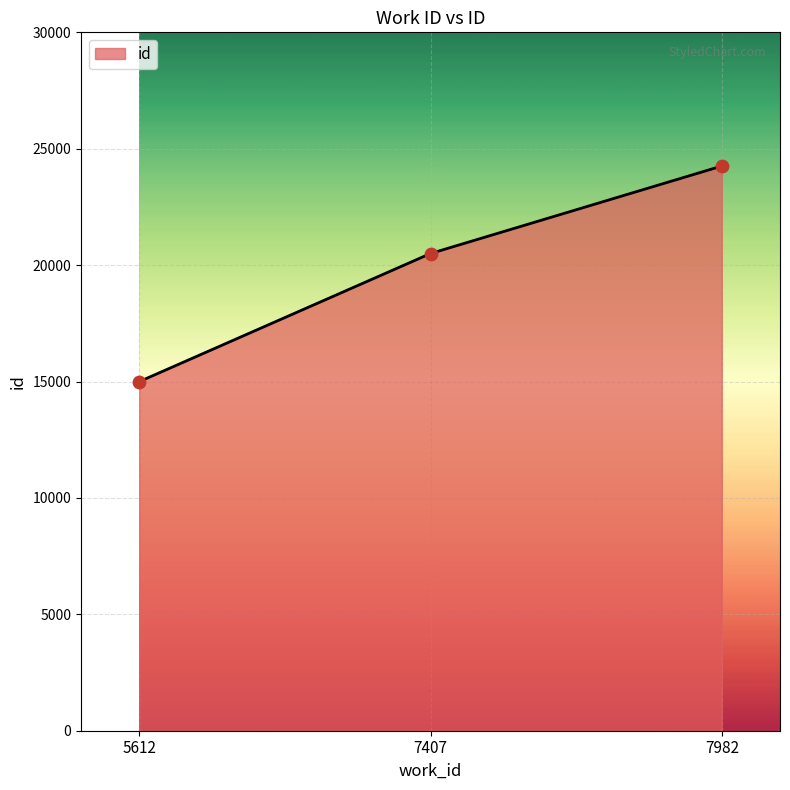

What is the change in value from 5612 to 7982?

+9260